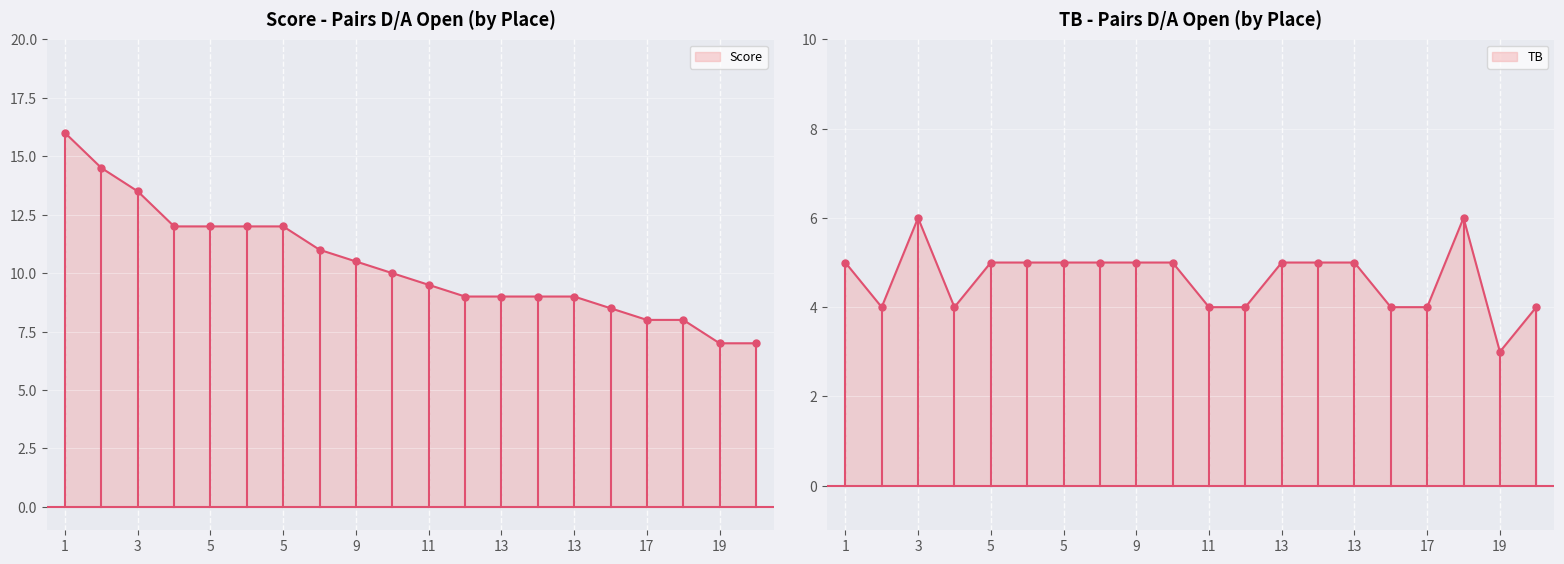

How many lines are shown in the chart?

2